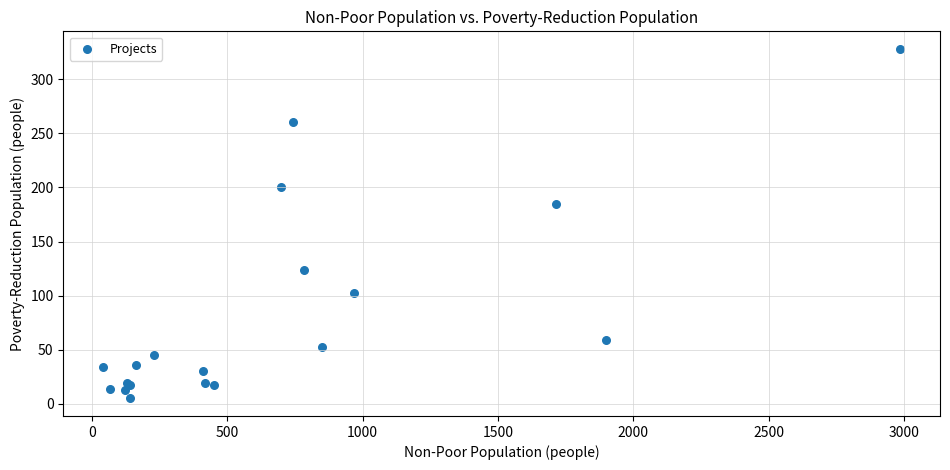

What Y value in the scatter plot is closest to 166?

185